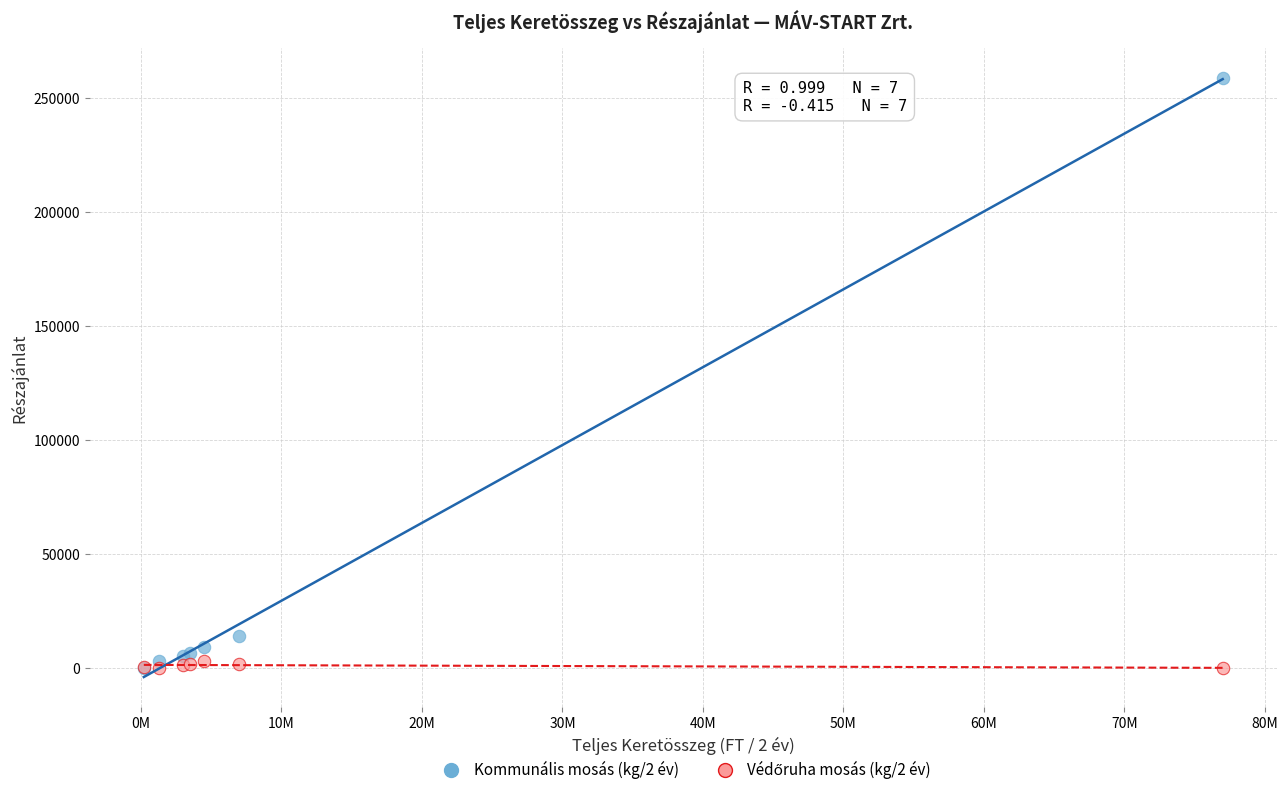

Which series contains the highest Y value?

Kommunális mosás (kg/2 év)